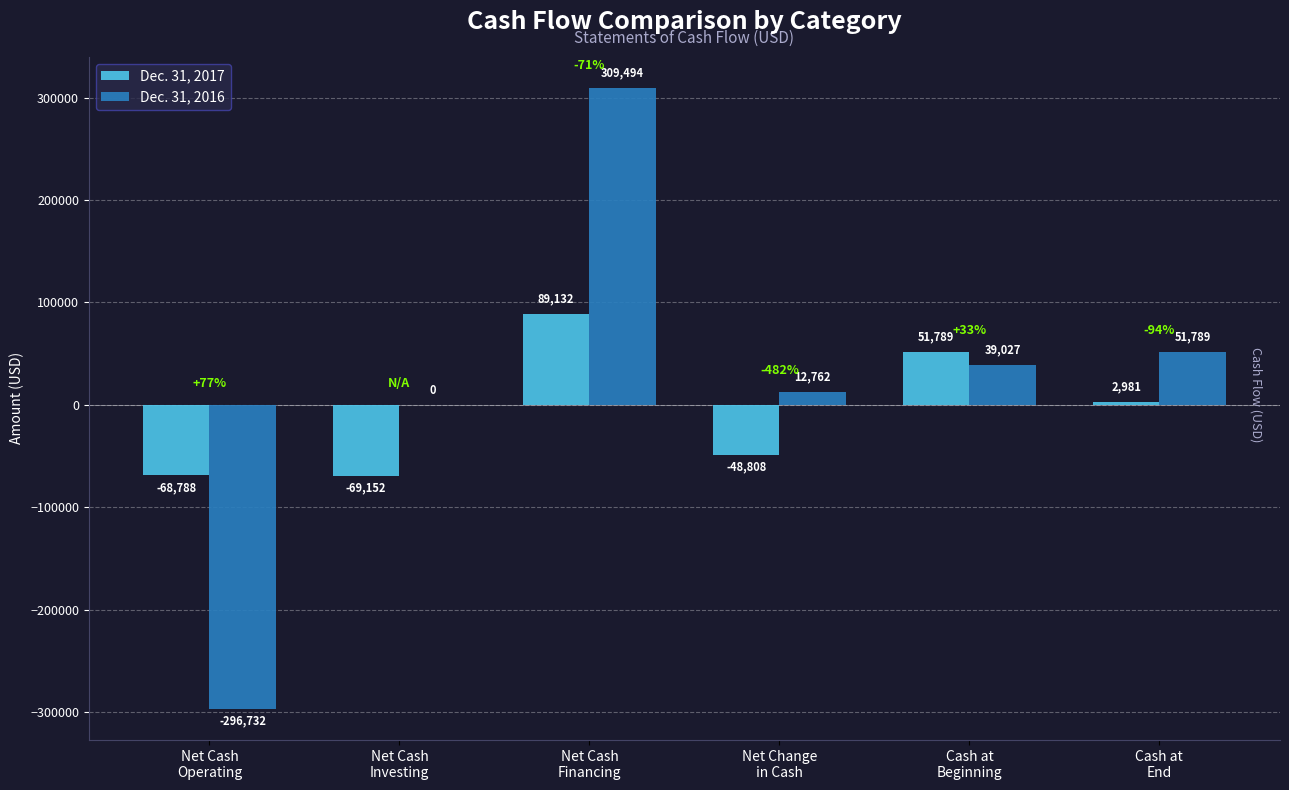

How many values in Dec. 31, 2017 are above zero?

3